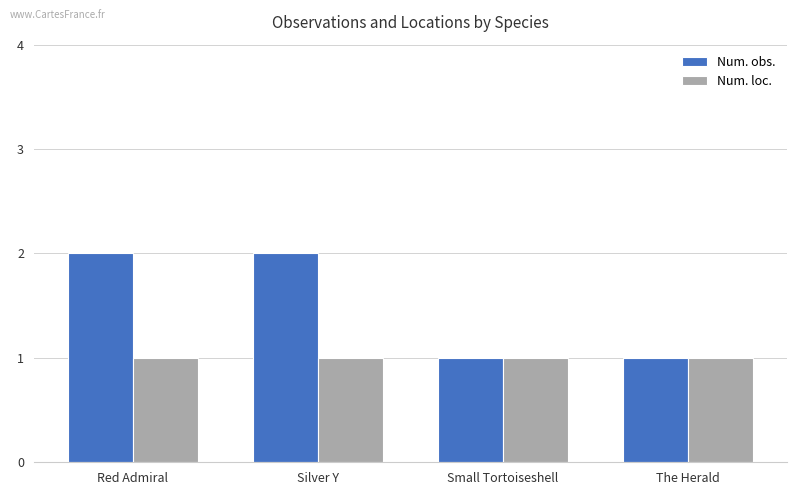

List the series in order of their peak value, highest first.

Num. obs., Num. loc.